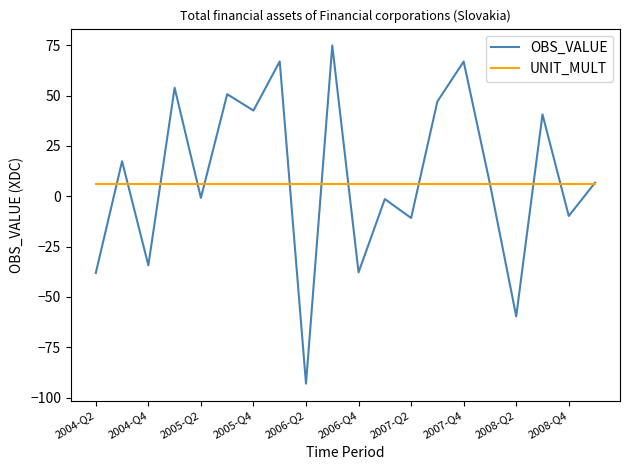

Does the chart display data point markers on the line(s)?

No